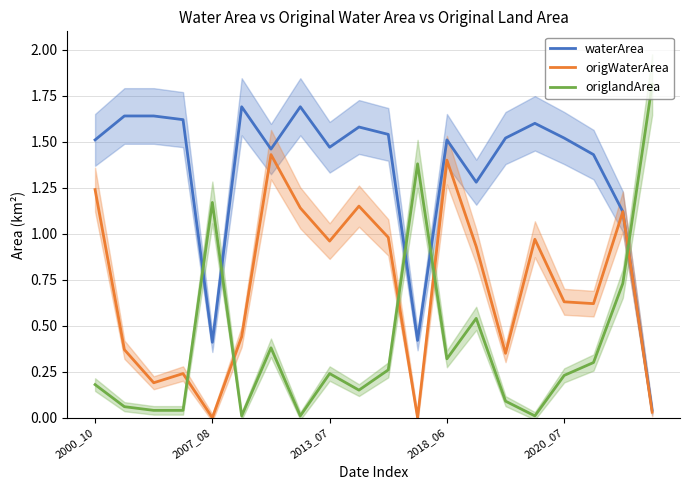

What position from the right is 5?

15